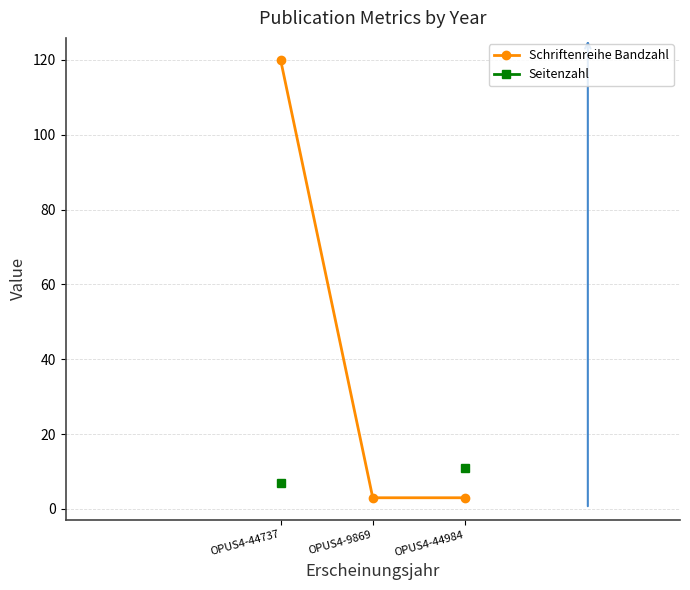

Is it true that Seitenzahl equals 16.2 at OPUS4-44984?

False